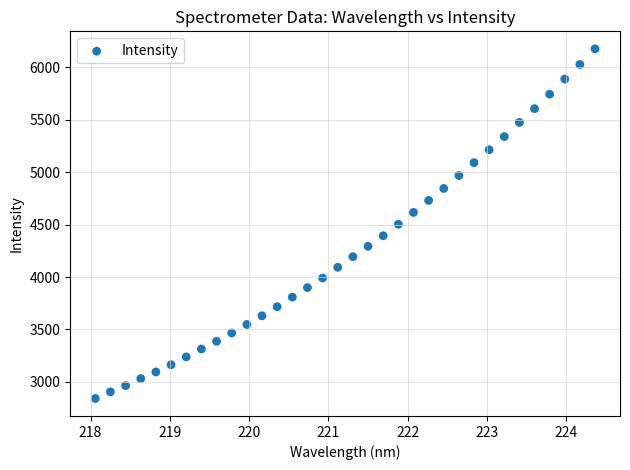

What is the range of X values (max minus min)?

6.3